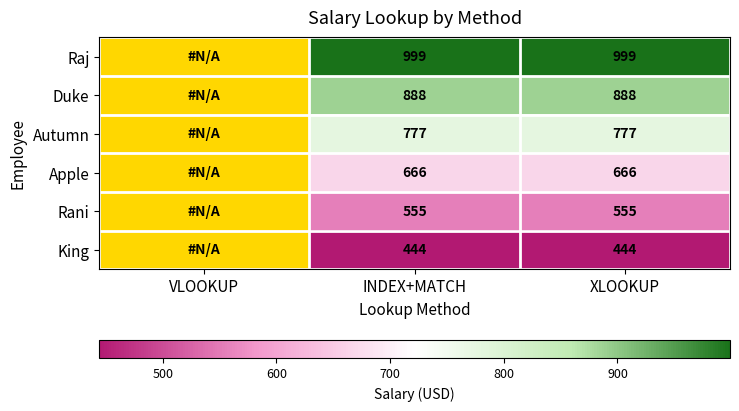

Between XLOOKUP and INDEX+MATCH, which is larger?

XLOOKUP